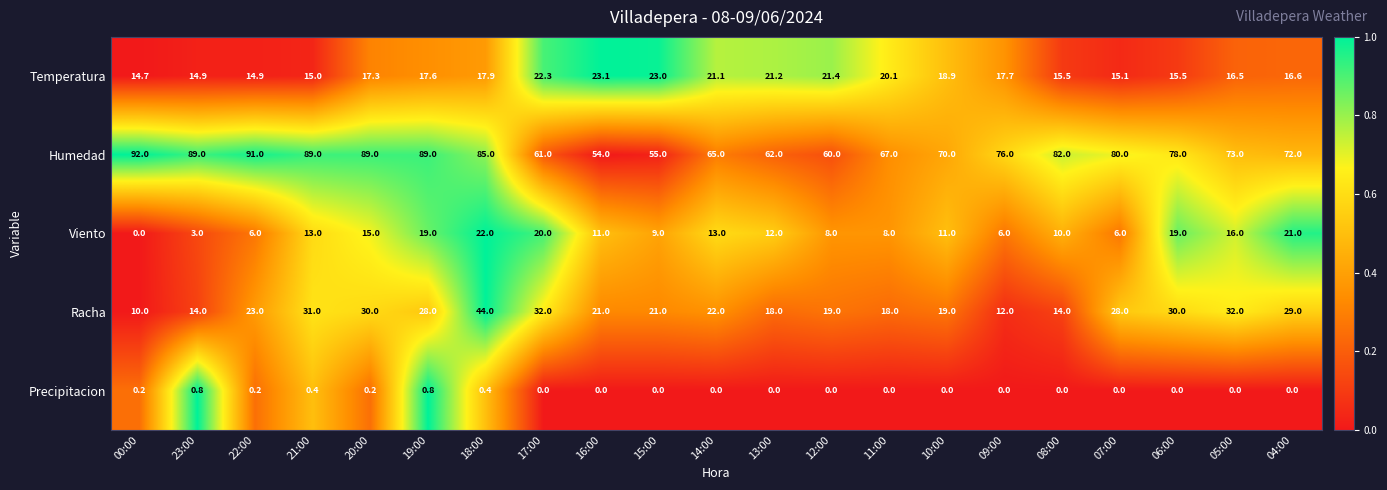

Which series changed the most between 16:00 and 06:00?

Humedad